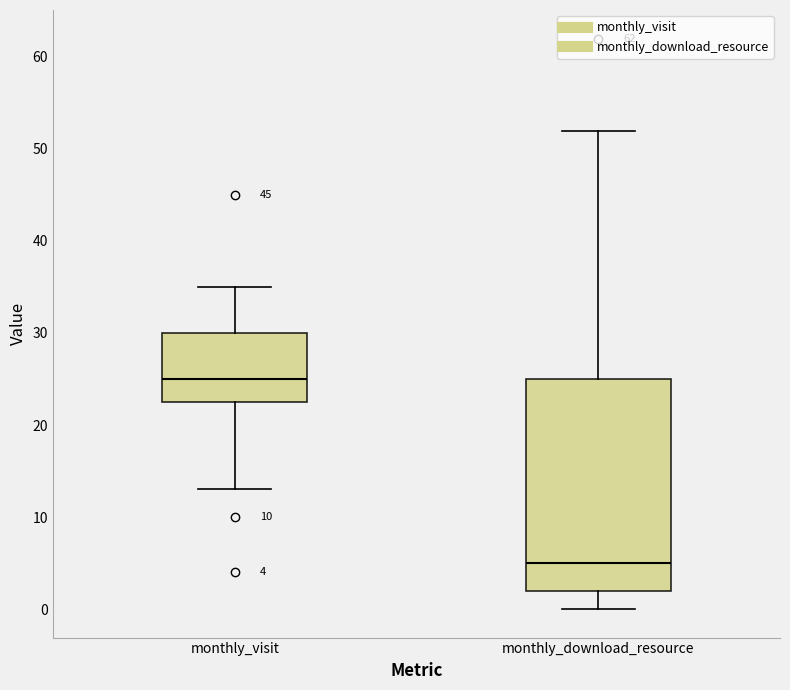

Which box has the highest median line?

monthly_visit